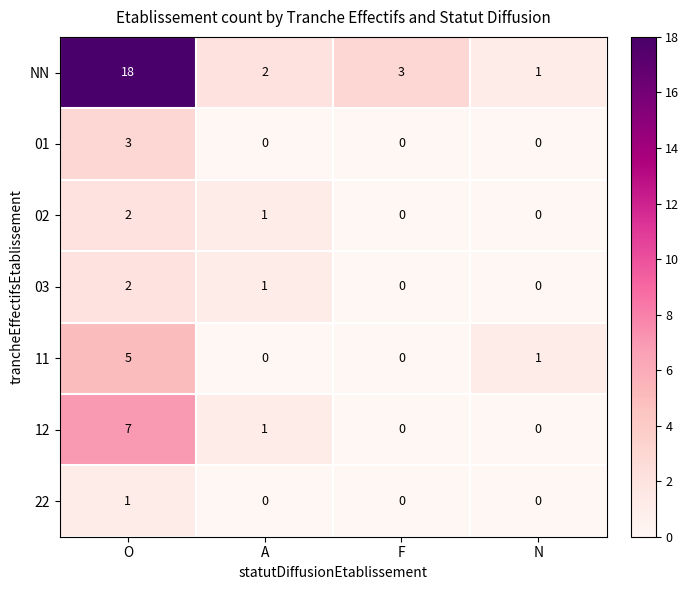

What is the sum of all 02 values?

3